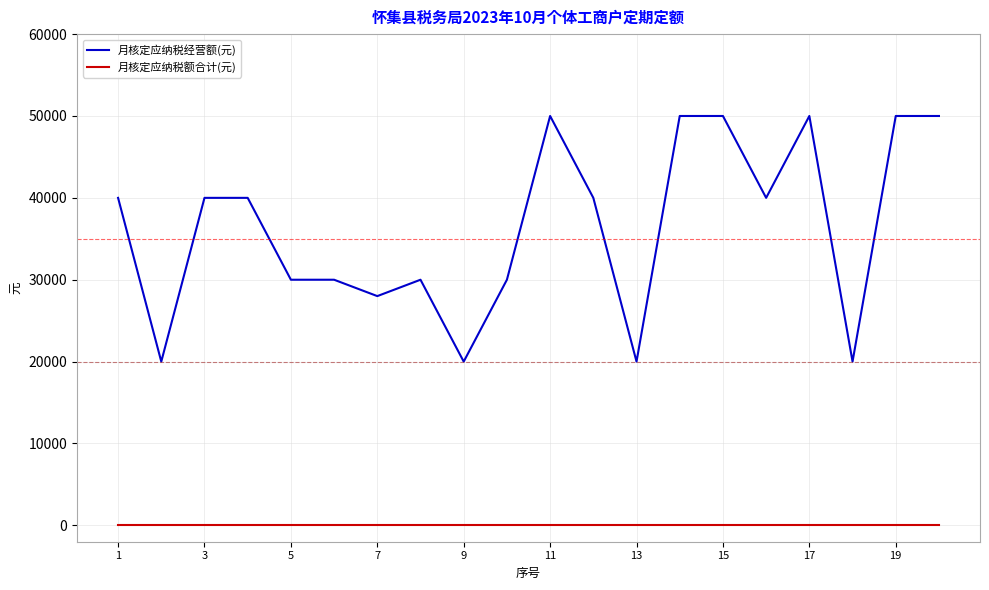

List the series in order of their overall mean, lowest first.

月核定应纳税额合计(元), 月核定应纳税经营额(元)